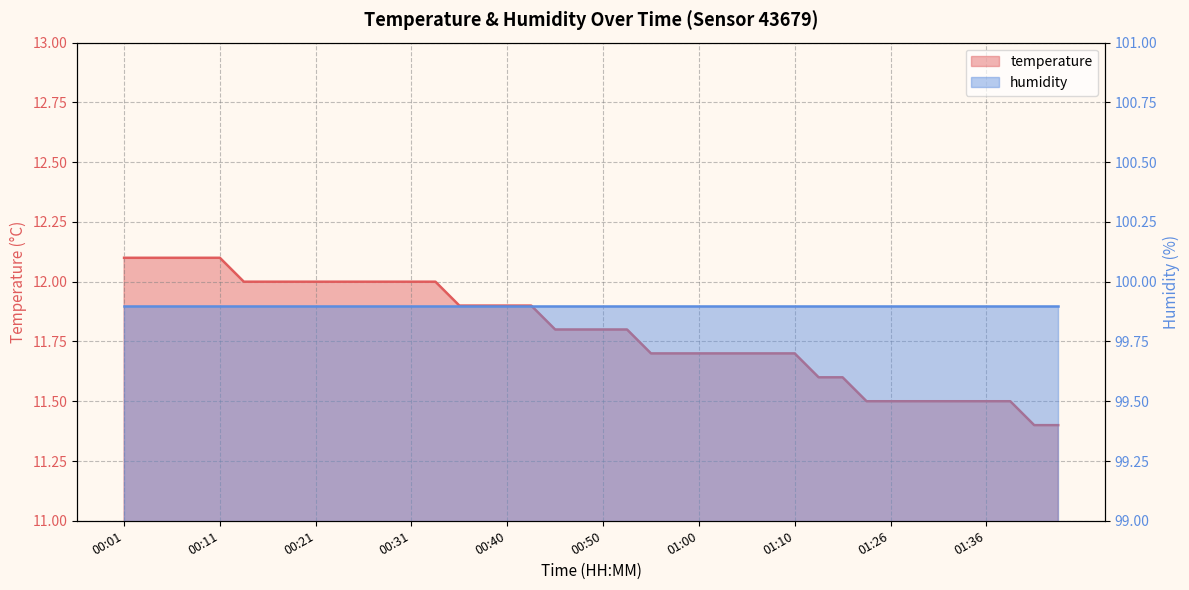

The chart shows a value of 18.2 at 01:26. True or false?

False